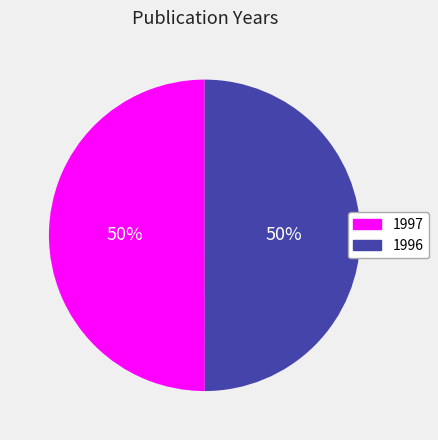

To the nearest percent, what is the average slice percentage?

50%